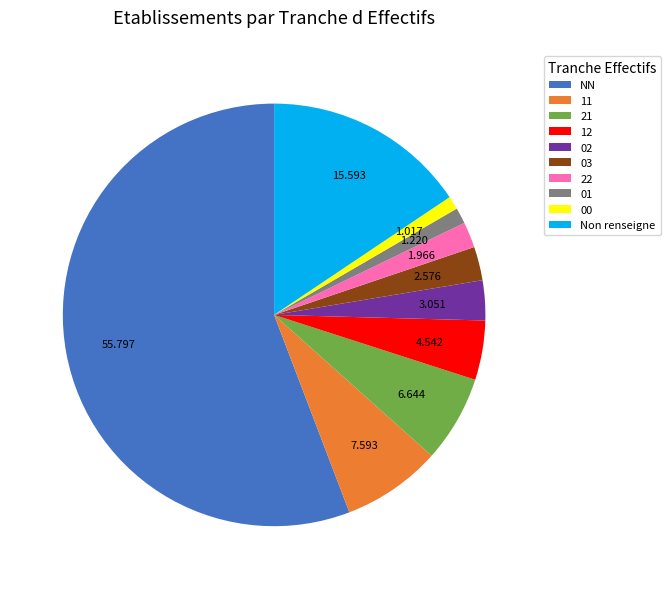

Which has a higher value, NN or 01?

NN